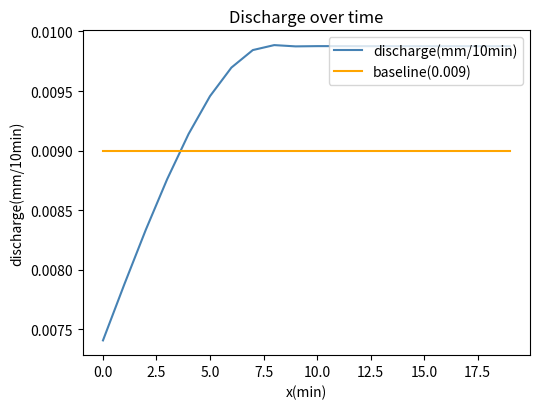

Which series has the largest total across all categories?

discharge(mm/10min)